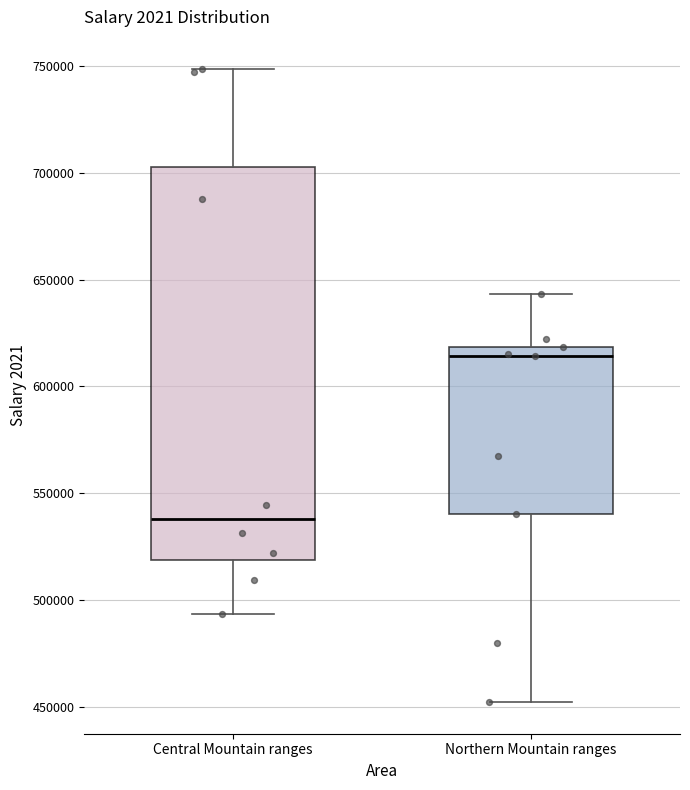

Where does the upper whisker of the box for Central Mountain ranges end on the y-axis? The values are not printed on the chart, so give them approximately, as read against the axis.

750000